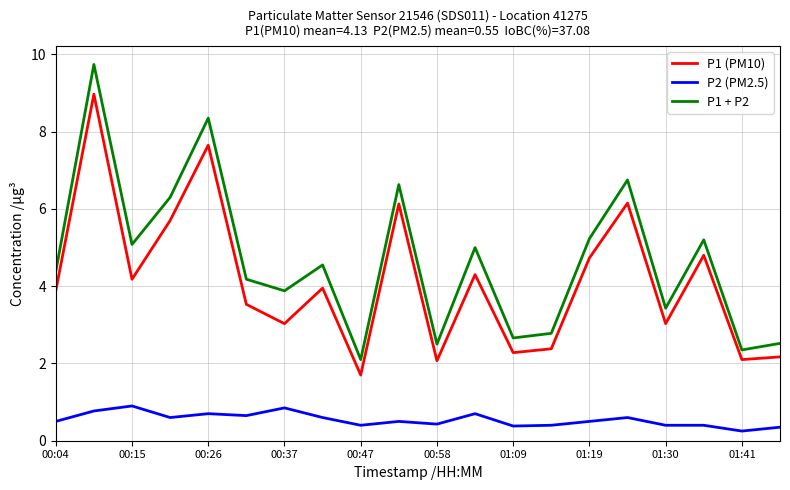

At how many categories does at least one series exceed 4?

12